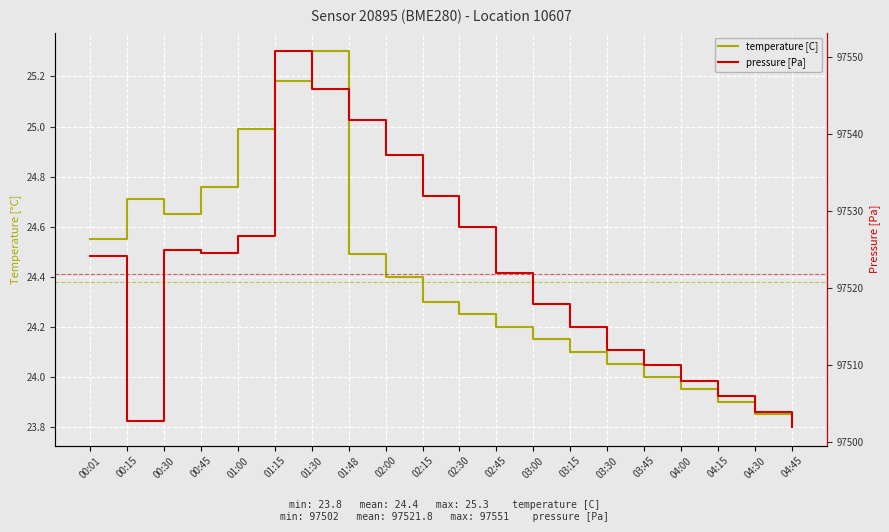

What is the difference between the pressure [Pa] values at 04:45 and 02:30?

26.0